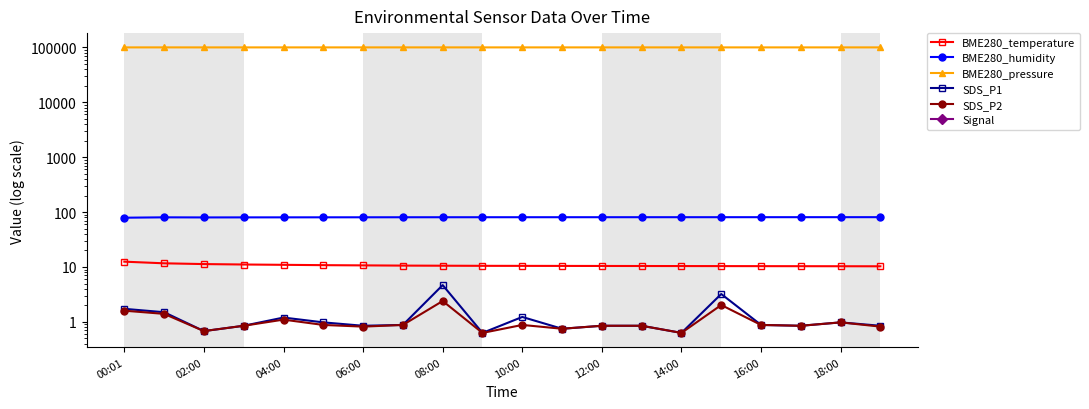

List the series in order of their peak value, highest first.

BME280_pressure, BME280_humidity, BME280_temperature, SDS_P1, SDS_P2, Signal